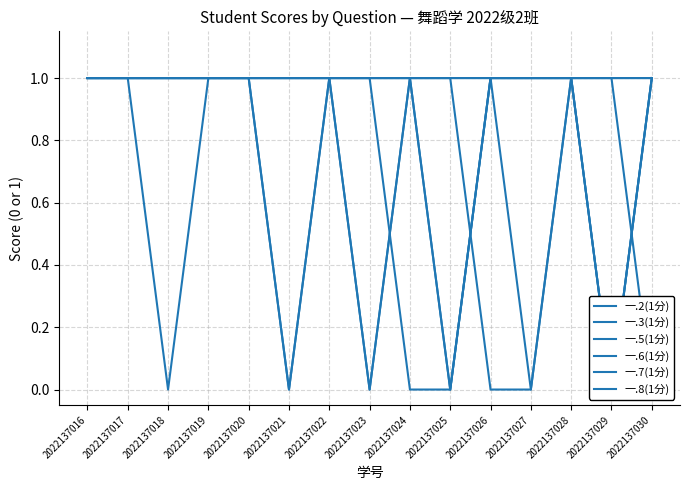

True or false: 一.3(1分) has more than 0 interior local peaks.

False